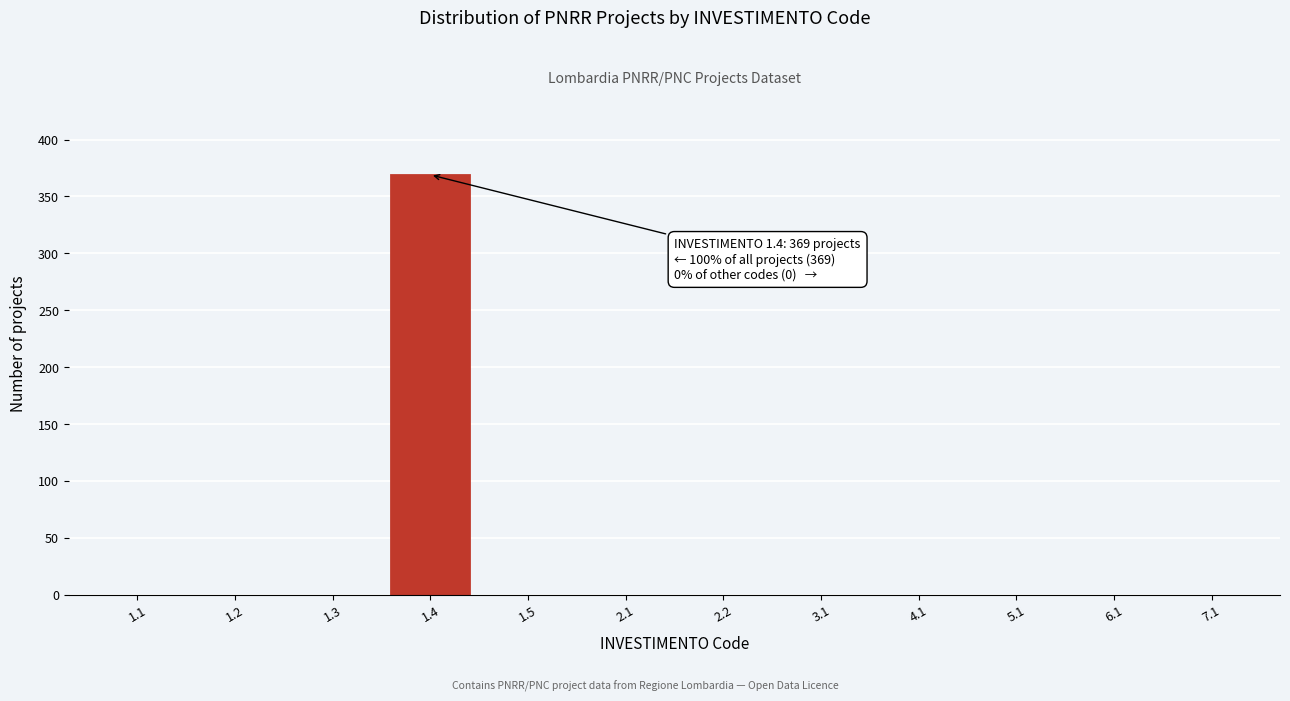

Reading left to right, transcribe all the data shown in this chart.

1.1=0	1.2=0	1.3=0	1.4=369	1.5=0	2.1=0	2.2=0	3.1=0	4.1=0	5.1=0	6.1=0	7.1=0